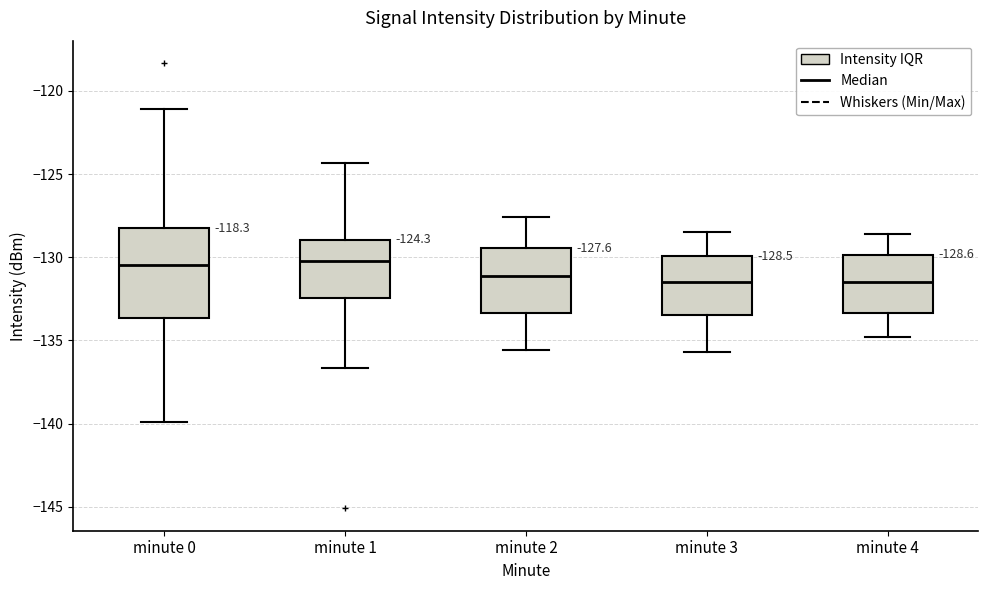

Comparing the boxes themselves (not the whiskers), which one is the tallest?

minute 0